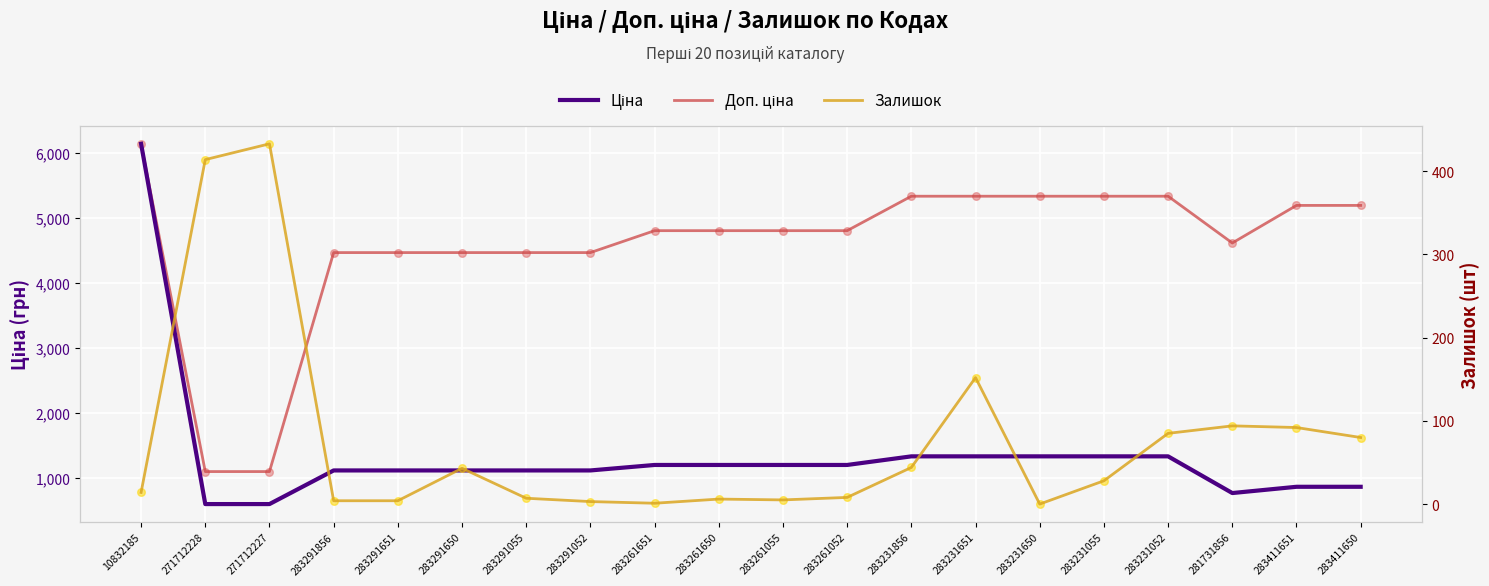

At which category is the sum across all series the highest?

10832185